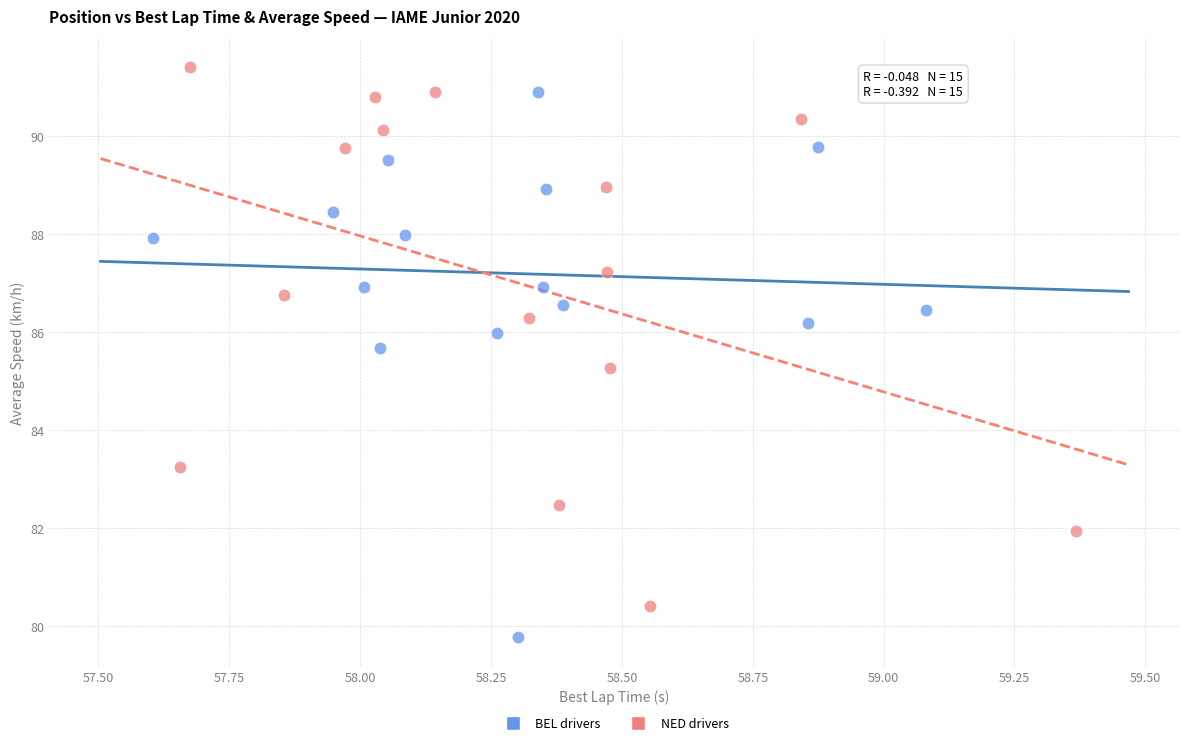

Which series contains the lowest Y value?

BEL drivers